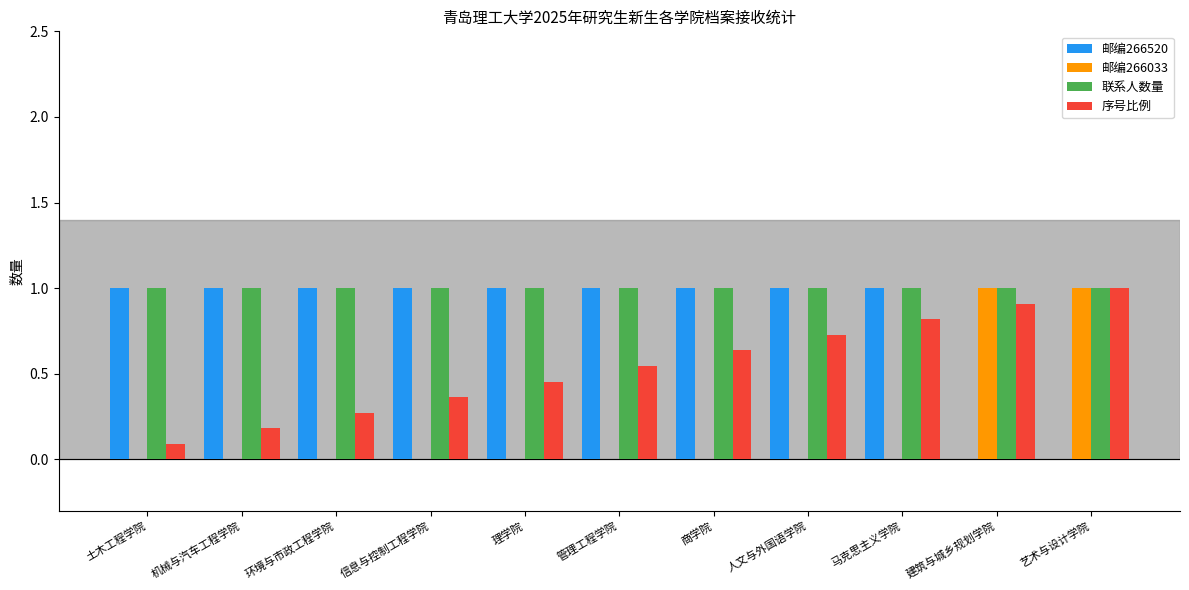

What is the sum of the 邮编266520 values at 理学院 and 信息与控制工程学院?

2.0